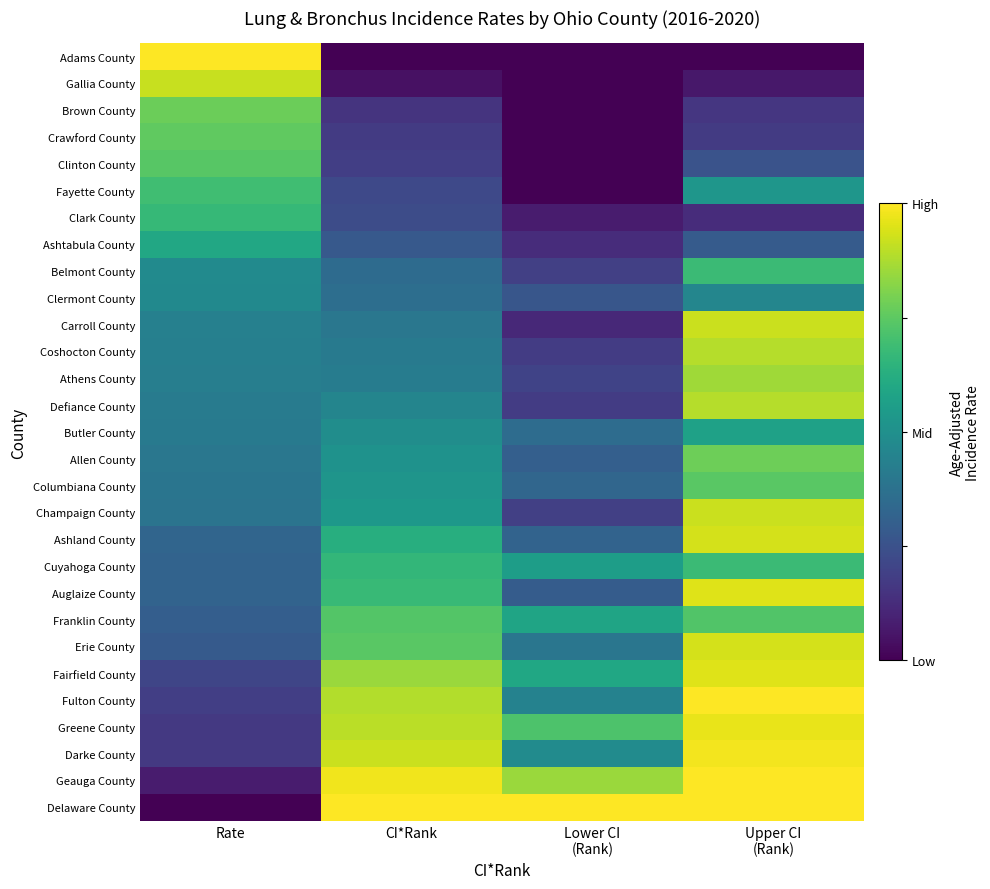

What is the spread (max minus min) of values at Upper CI
(Rank)?

1.0